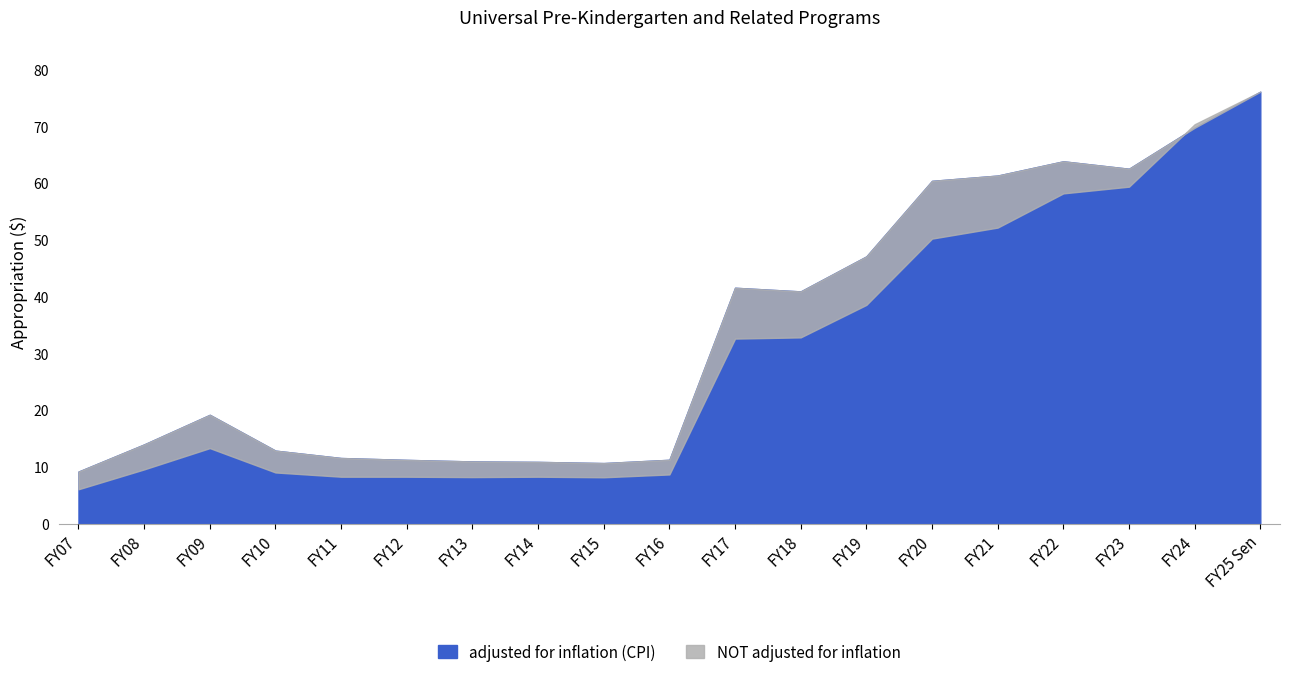

Which series changed the most between FY16 and FY23?

adjusted for inflation (CPI)